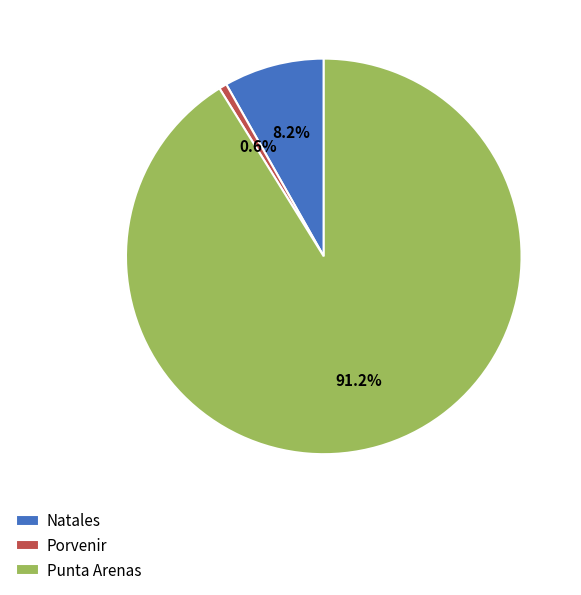

Rank the categories by value from highest to lowest.

Punta Arenas, Natales, Porvenir